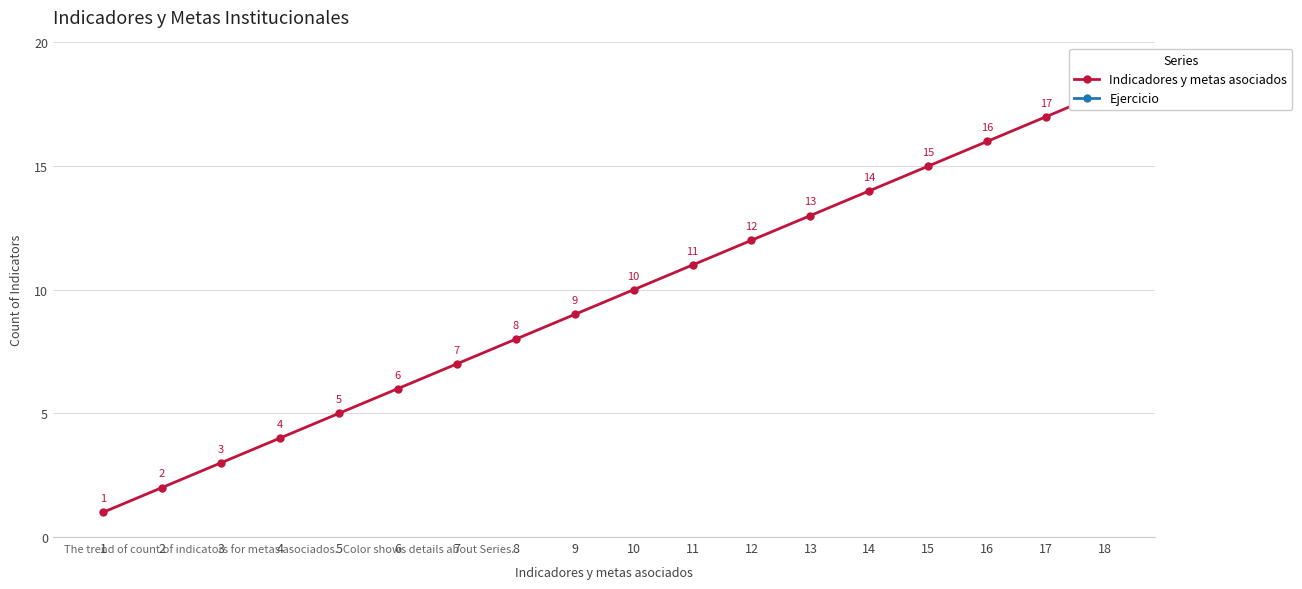

What is the approximate value of Ejercicio at 17?

20.2